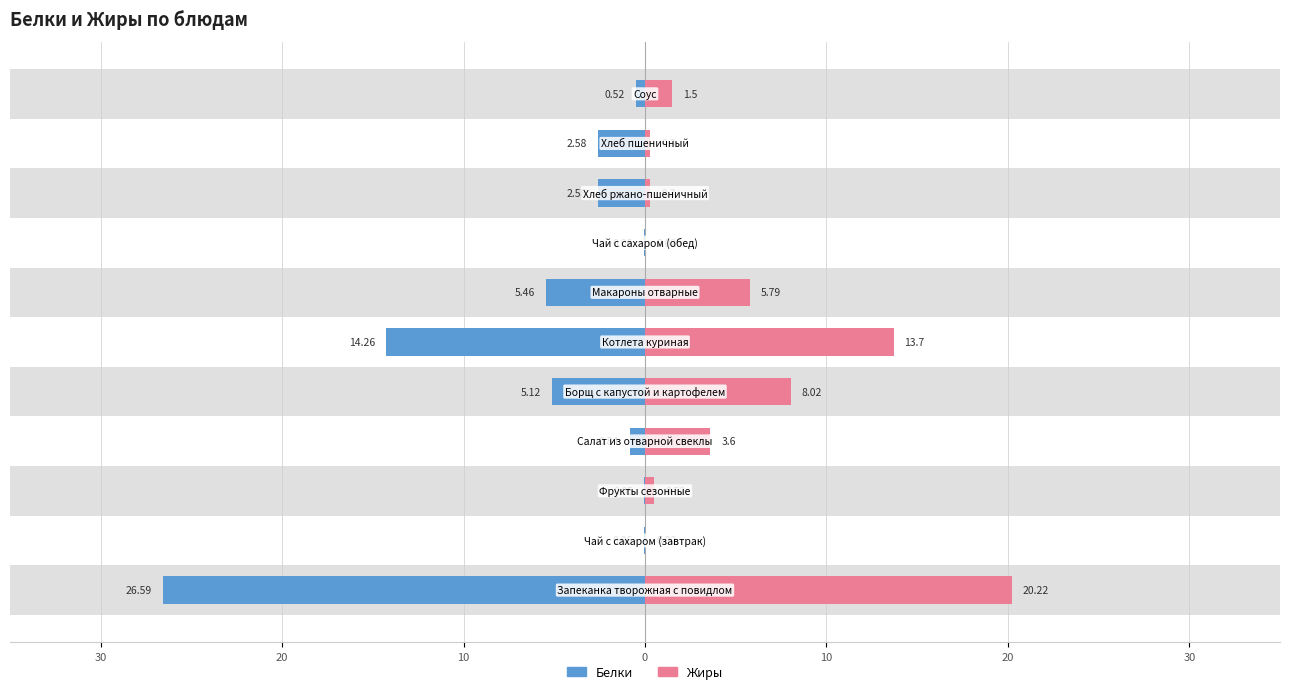

What is the difference between the maximum and minimum values in the Белки series?

26.5